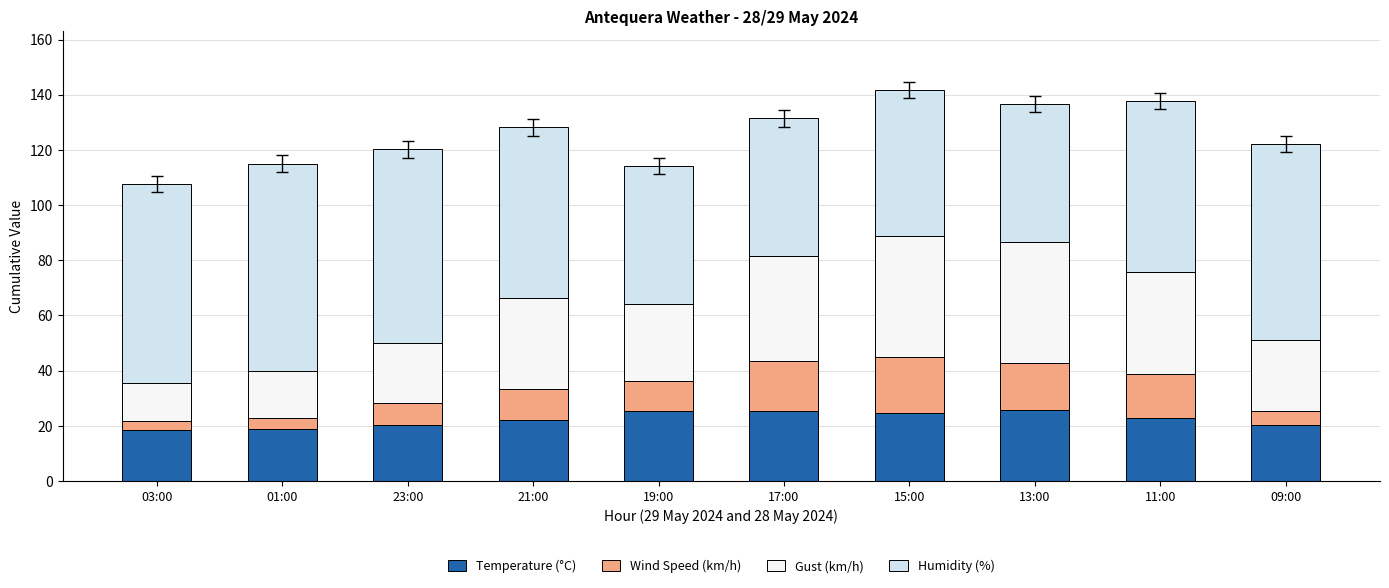

What is the total value across all series at 19:00?

114.2